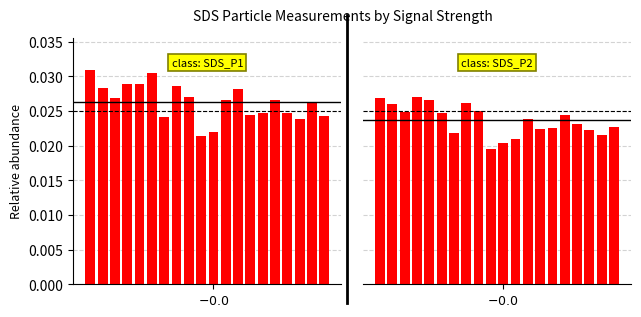

What position from the left is 16?

17